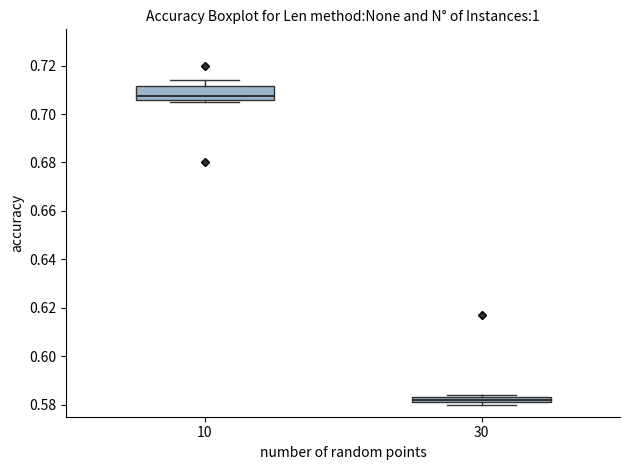

Which box's median line is the lowest?

30